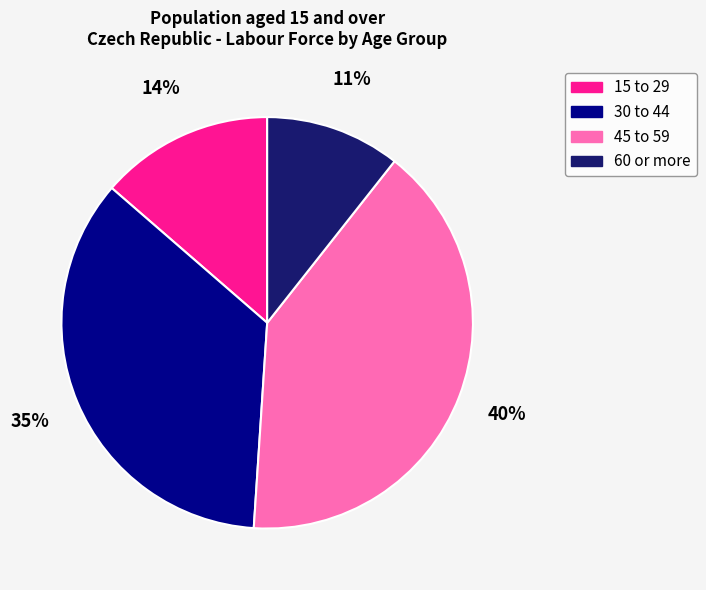

To the nearest percent, what is the average slice percentage?

25%